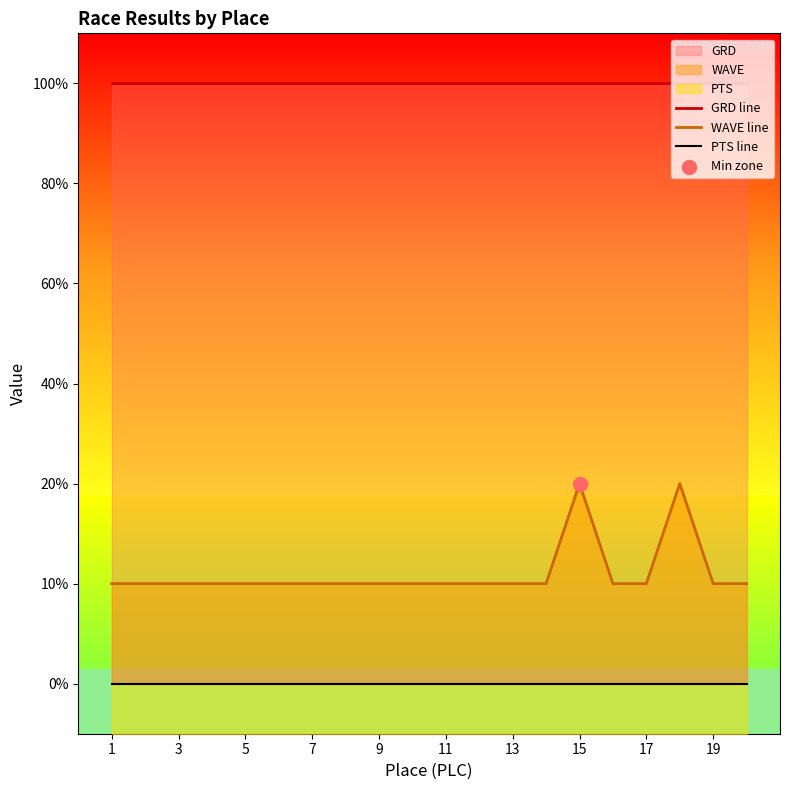

What are all the series names shown in the legend?

GRD line, WAVE line, PTS line